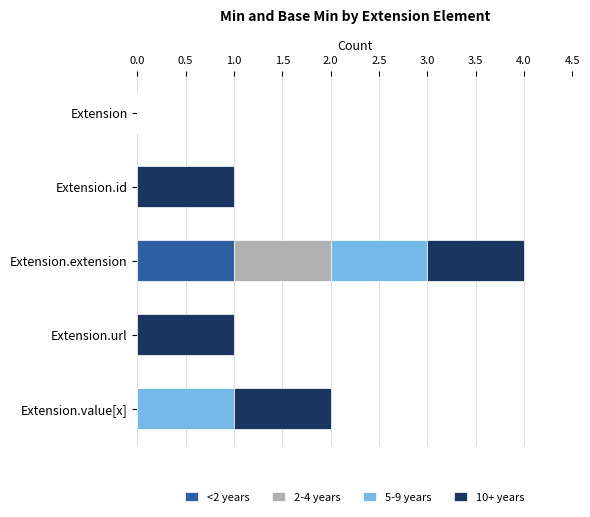

At which category is the sum across all series the highest?

Extension.extension